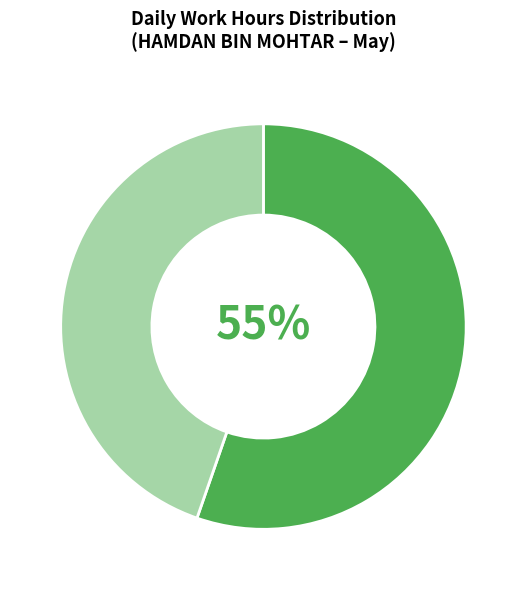

To the nearest percent, what is the average slice percentage?

50%